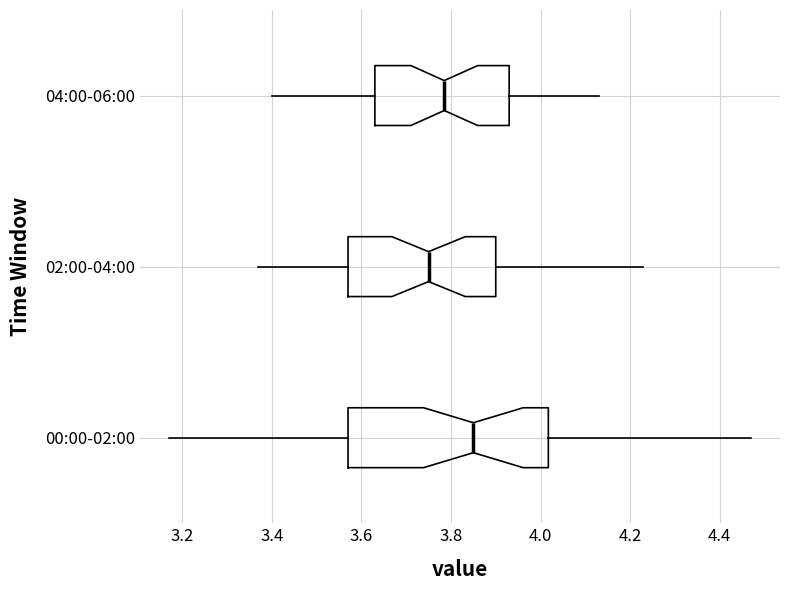

Which box has the furthest to the left median line?

02:00-04:00